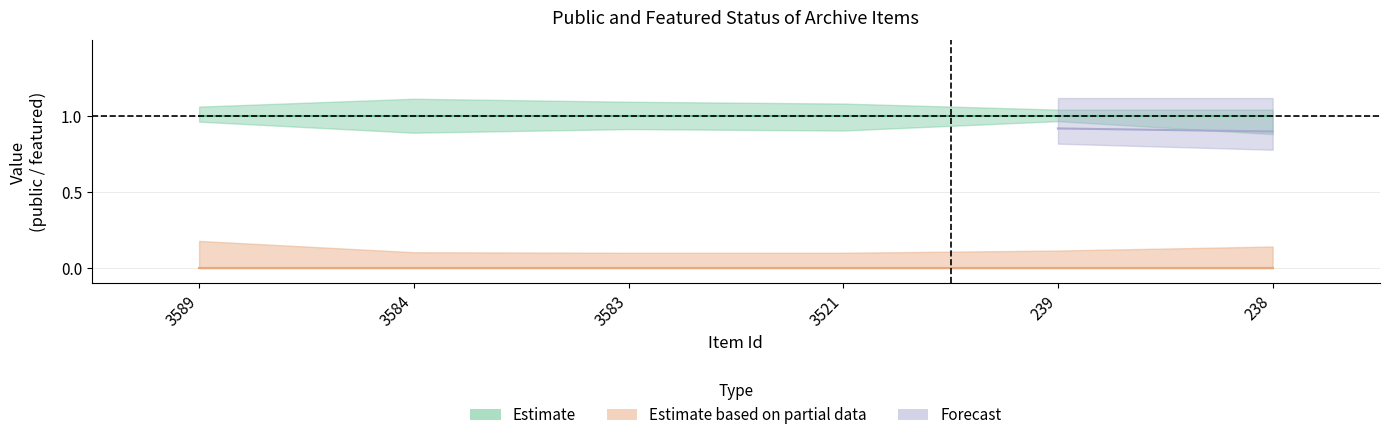

Rank the categories by featured value from highest to lowest.

3589, 3584, 3583, 3521, 239, 238